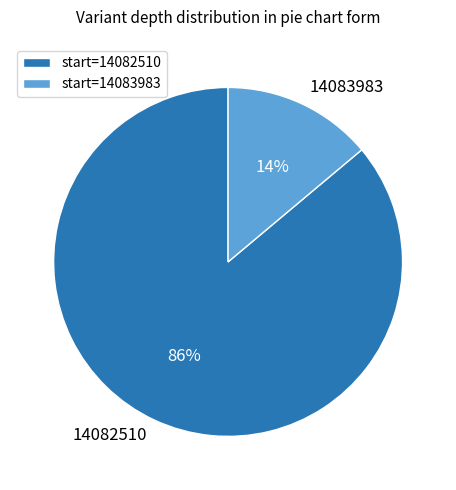

Which has a higher value, 14082510 or 14083983?

14082510